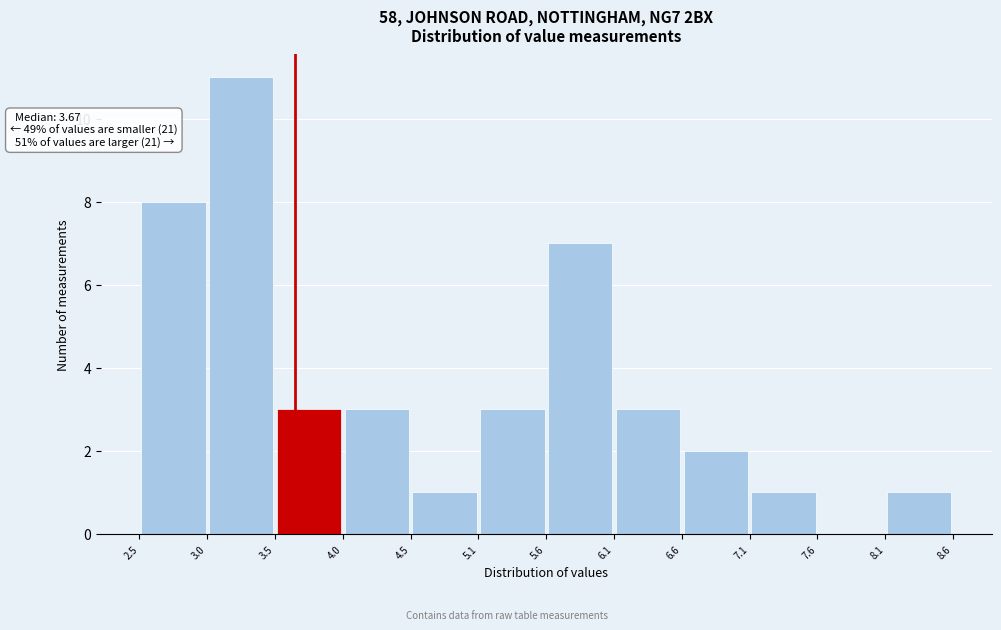

Over which range of the x-axis is the bar tallest?

3.0 to 3.5